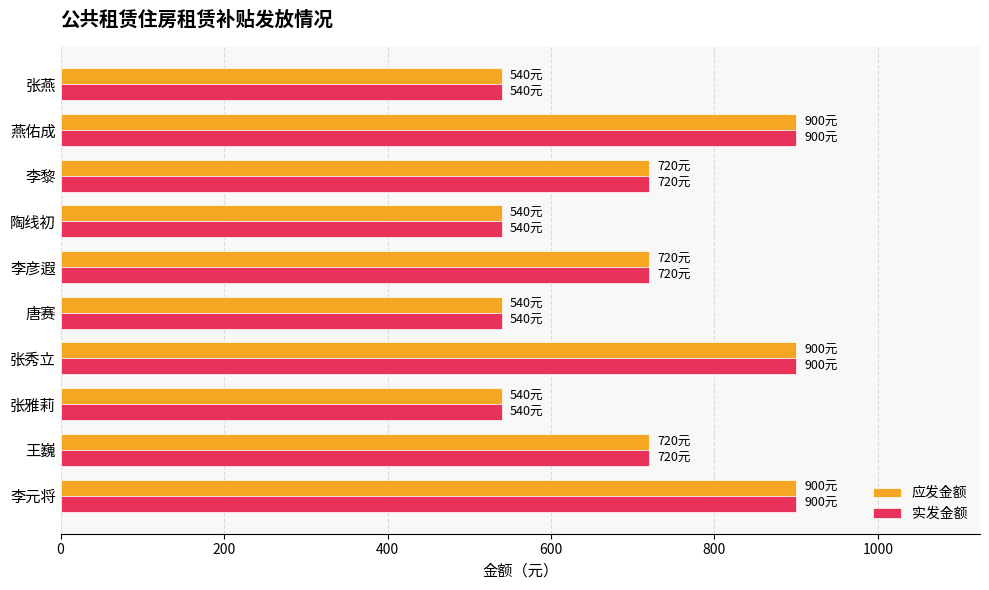

At how many categories does at least one series exceed 628?

6